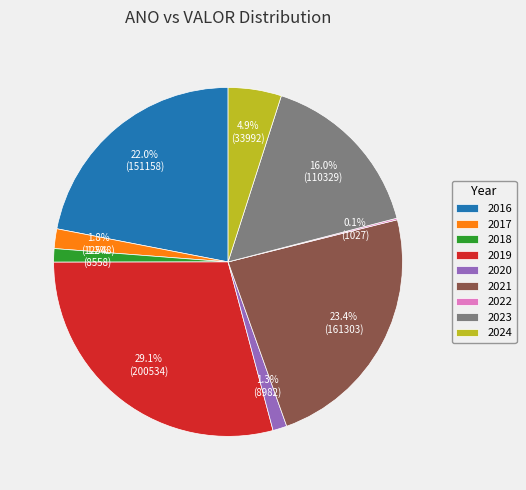

What portion of the pie excludes 2024?

95.1%